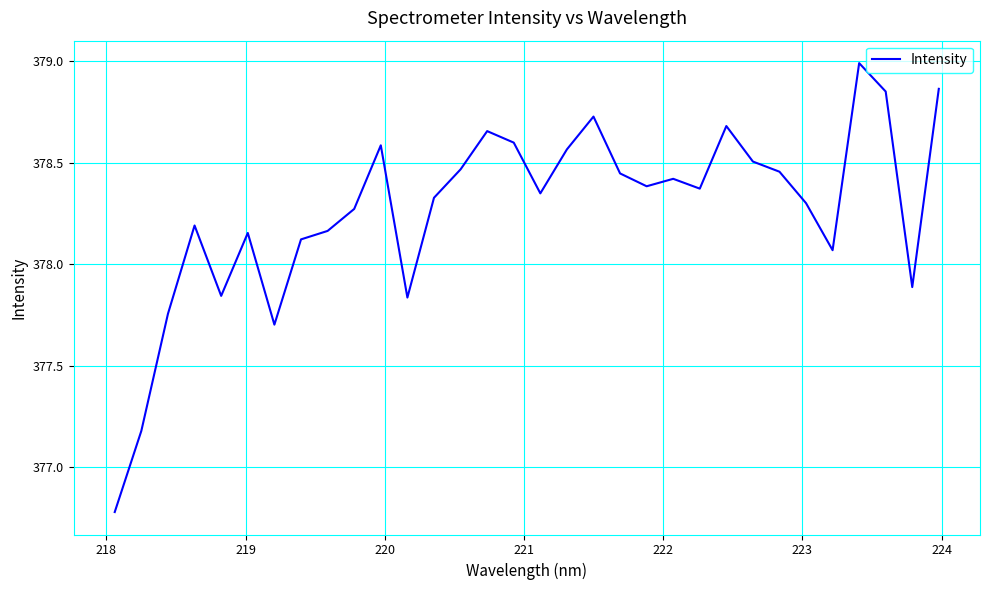

Does the chart have visible grid lines?

Yes